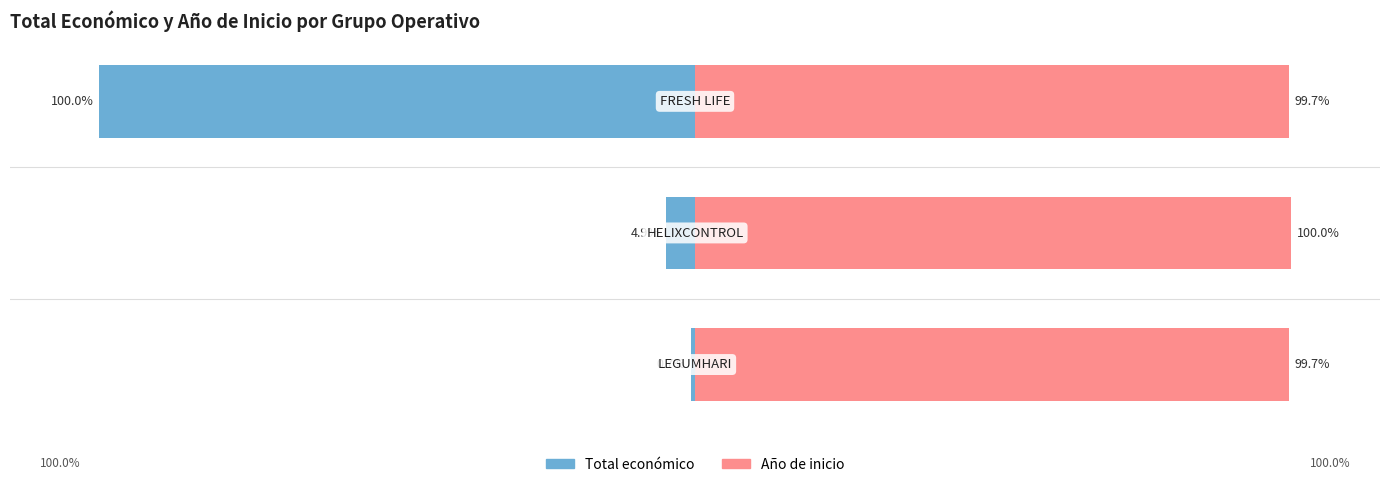

What is the greatest value displayed?

100.0